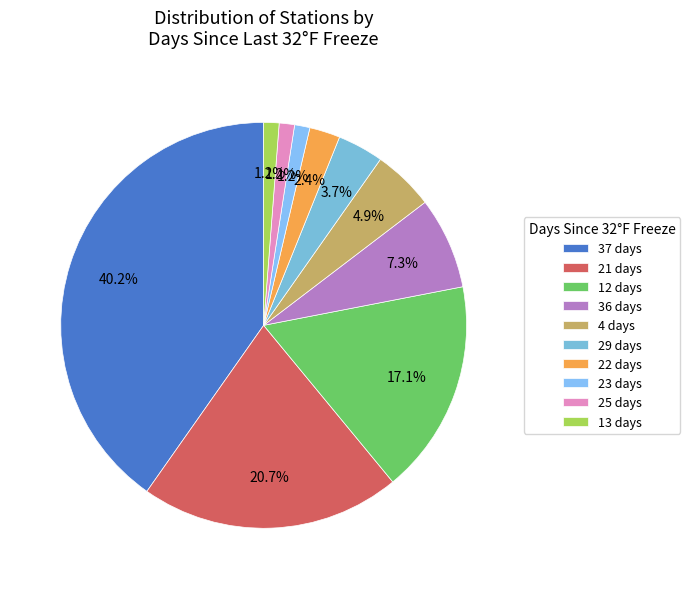

How many slices are in this pie chart?

10